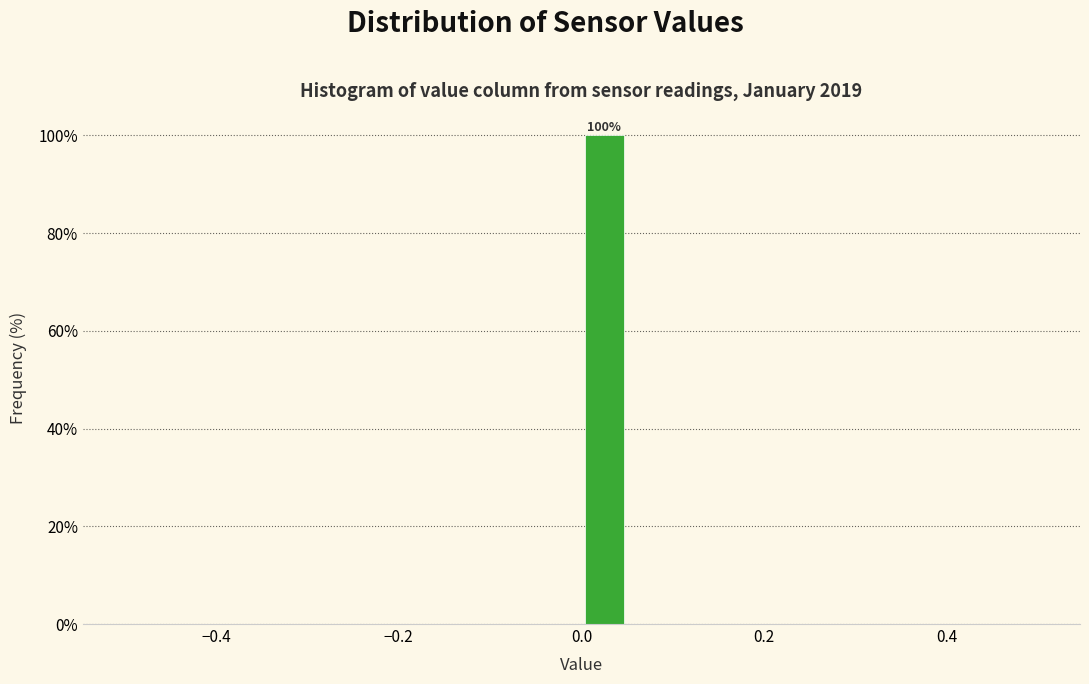

Read against the x-axis, roughly where is the centre of the tallest bar?

0.02